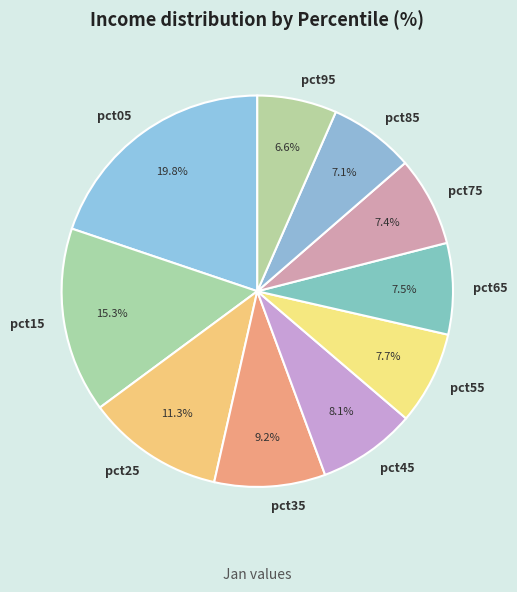

Which category has the biggest portion of the pie?

pct05